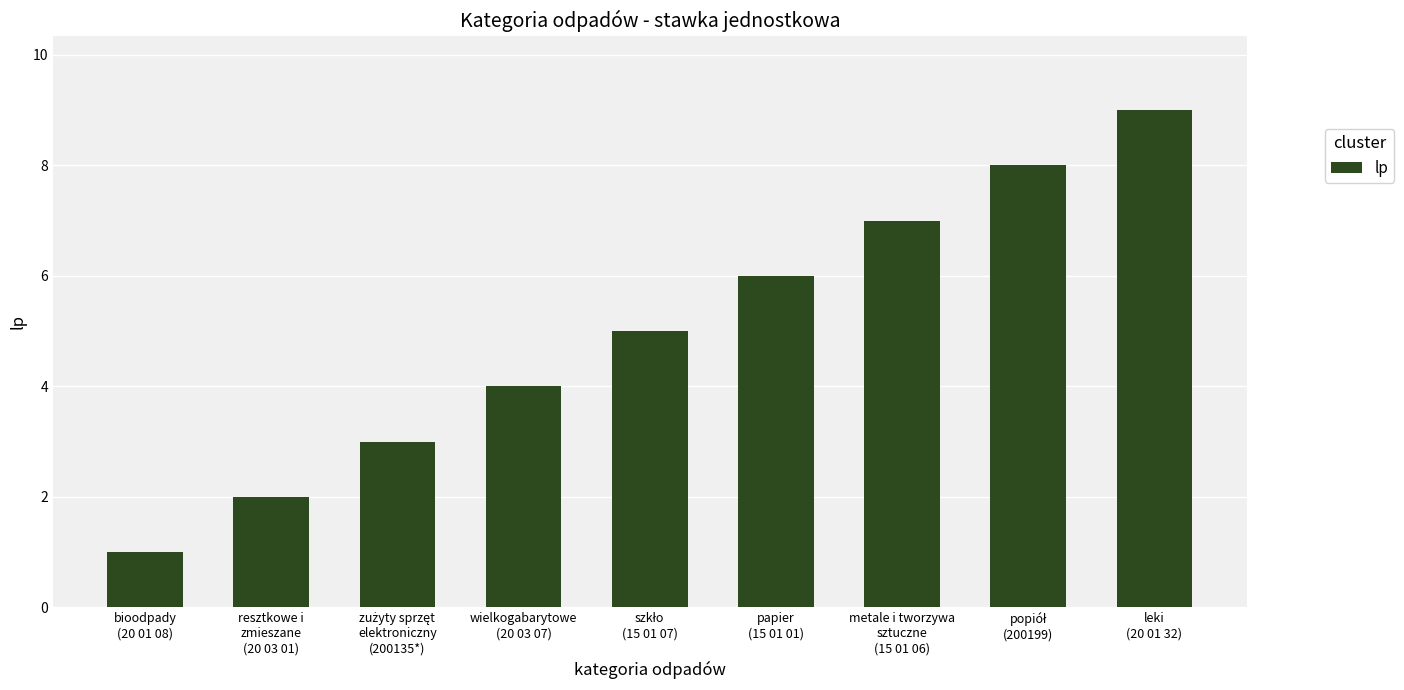

What is the label of the 4th bar from the left?

wielkogabarytowe
(20 03 07)